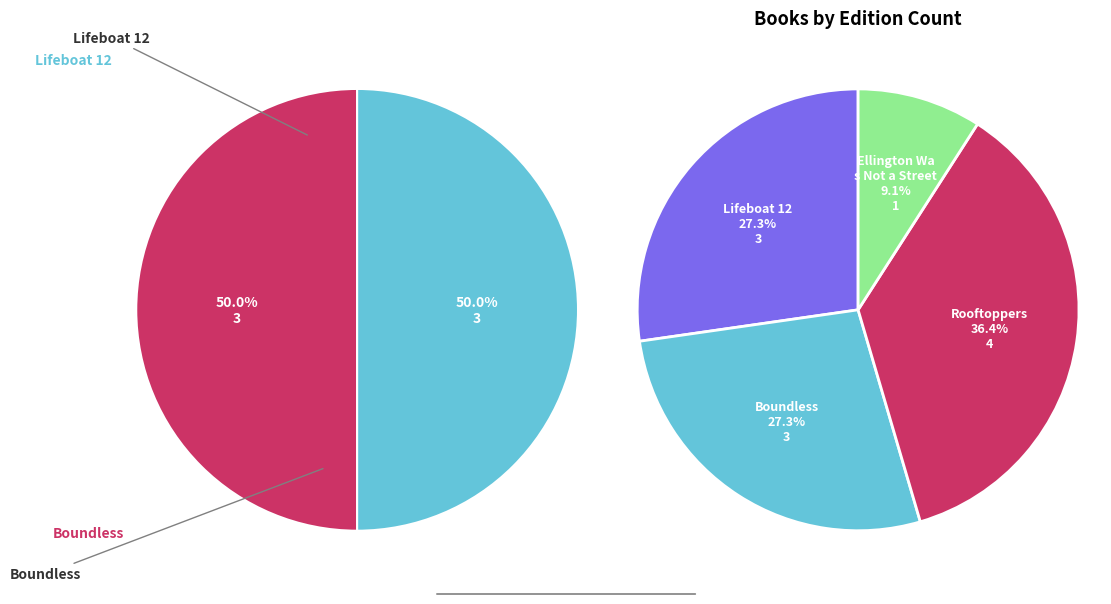

The Boundless slice represents 27% of the pie. True or false?

True